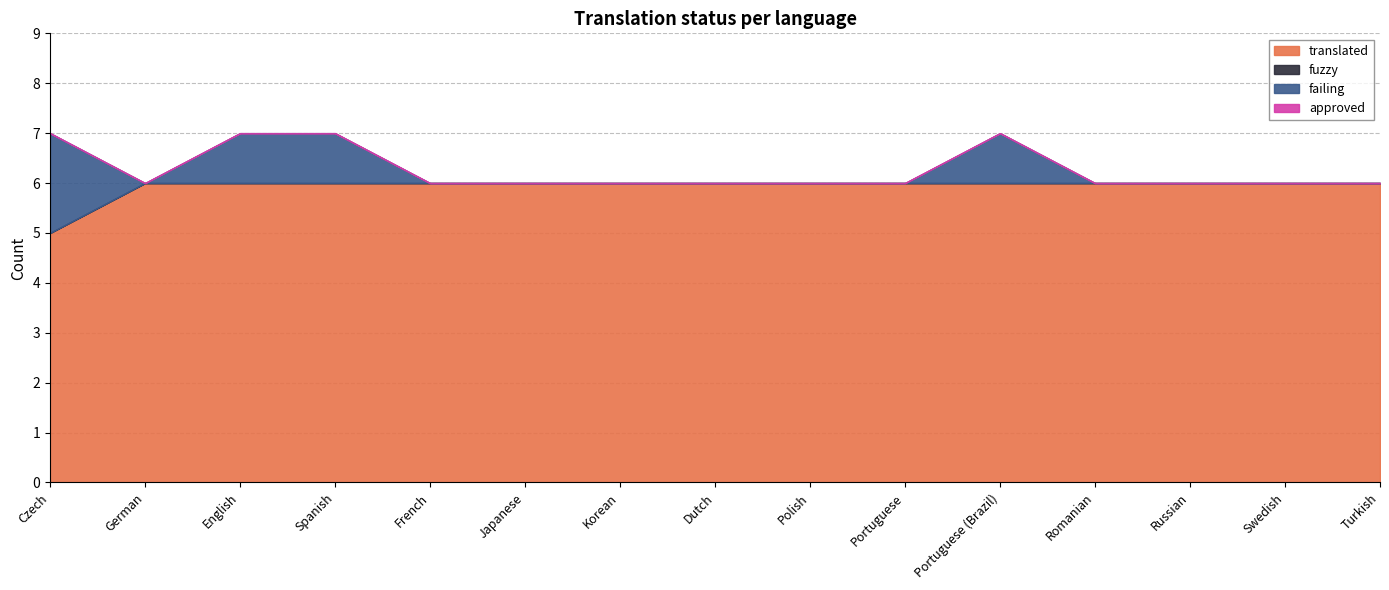

Is the value of failing at Romanian greater than the value of approved at Portuguese (Brazil)?

No